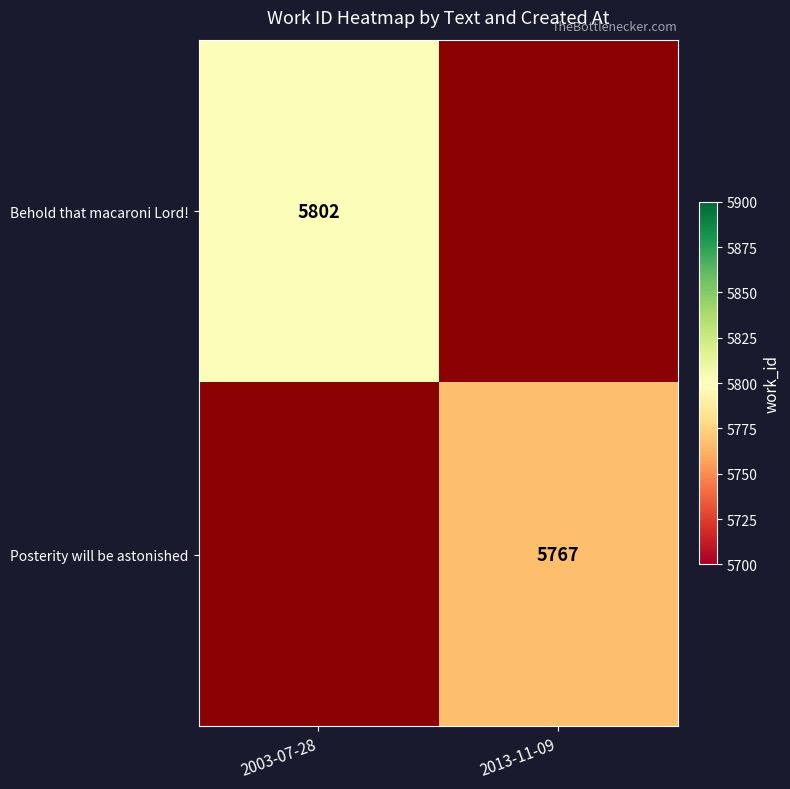

The value of Behold that macaroni Lord! at 2003-07-28 is 5802. True or false?

True